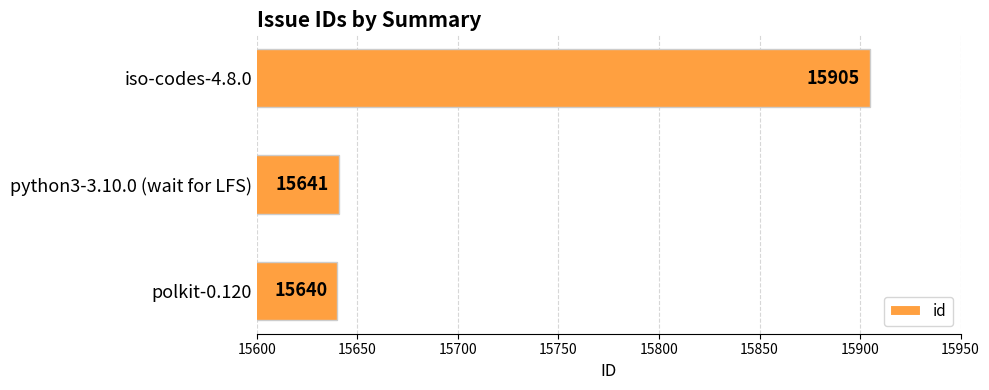

Rank the categories by value from highest to lowest.

iso-codes-4.8.0, python3-3.10.0 (wait for LFS), polkit-0.120